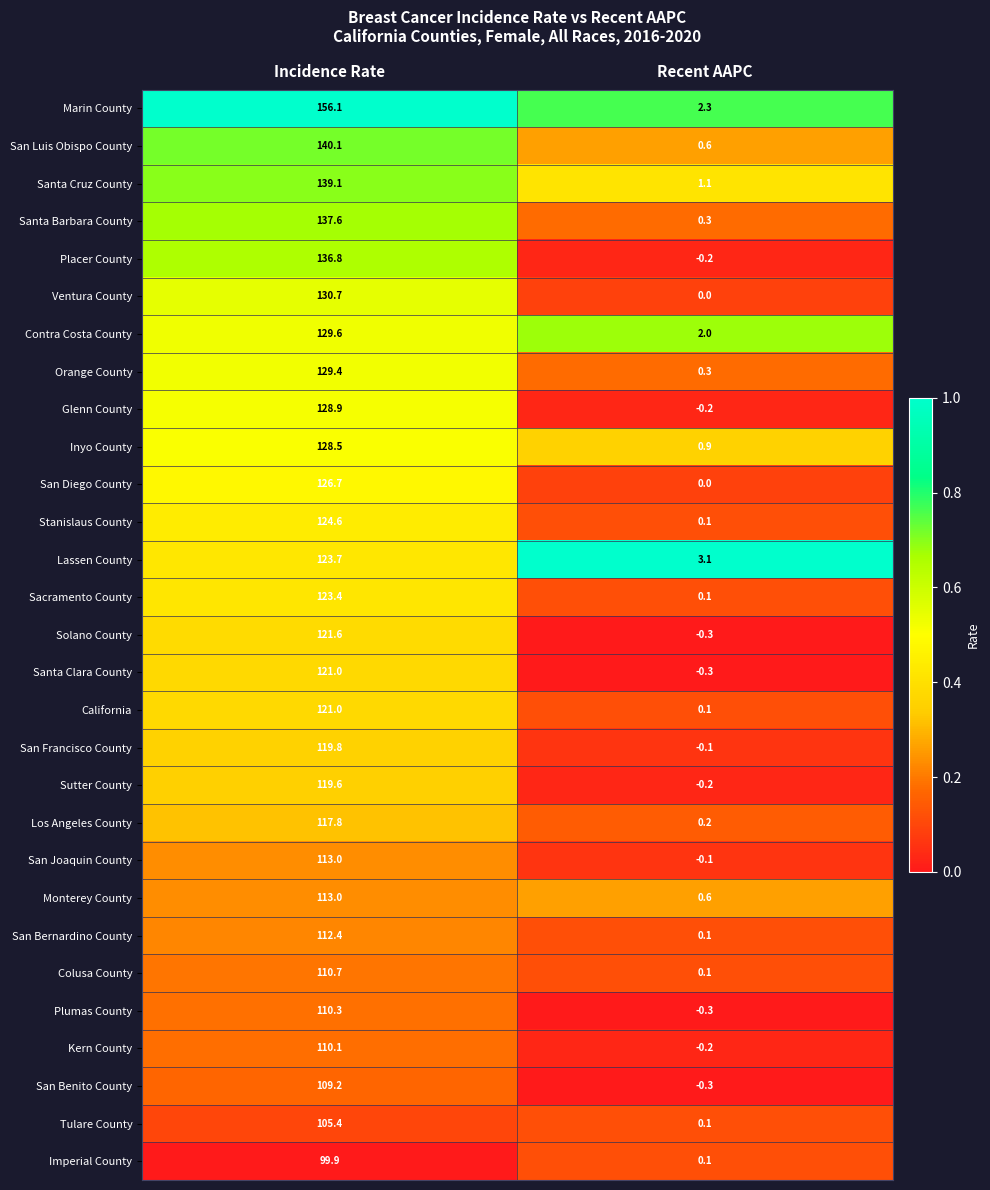

Where is Lassen County nearest to the value 63?

Recent AAPC